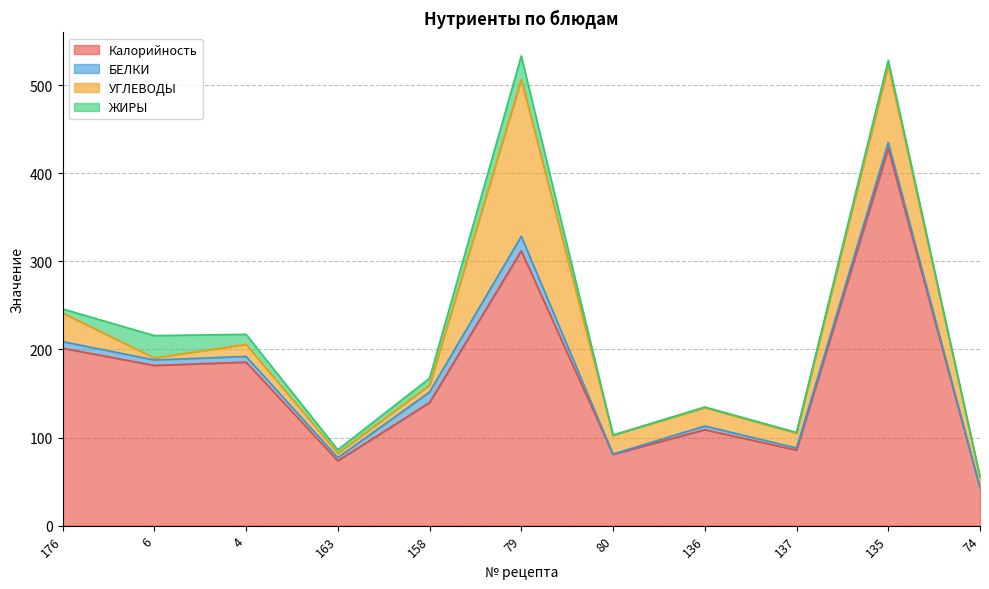

True or false: ЖИРЫ has more than 0 interior local peaks.

True